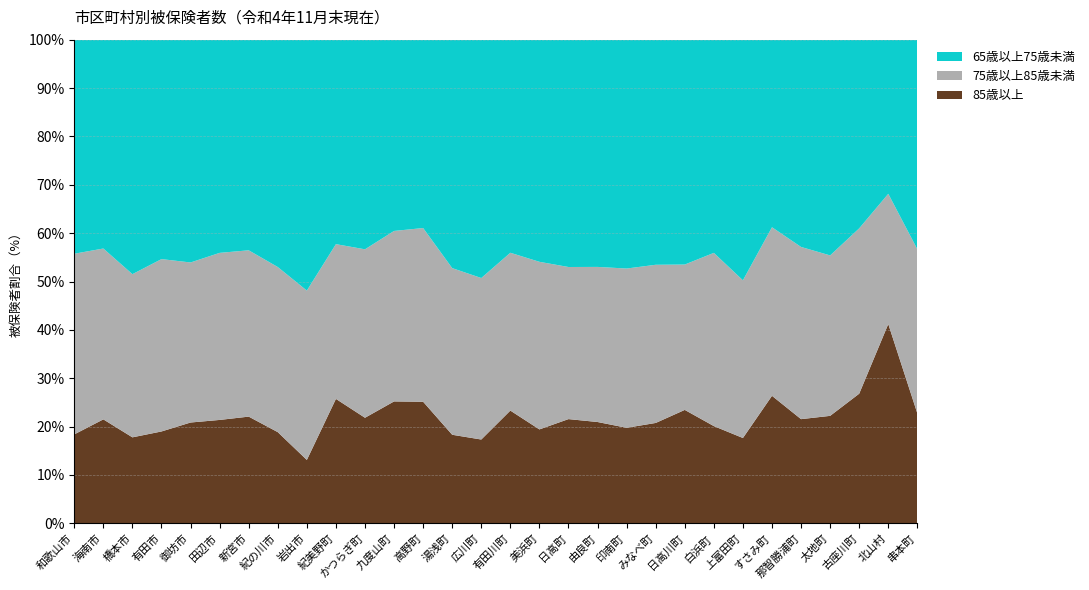

Reading right to left, what are all the values shown in this chart?

65歳以上75歳未満: 串本町=3039	北山村=58	古座川町=518	太地町=550	那智勝浦町=2628	すさみ町=681	上富田町=2115	白浜町=3429	日高川町=1564	みなべ町=1870	印南町=1394	由良町=989	日高町=1097	美浜町=1128	有田川町=3674	広川町=1163	湯浅町=1955	高野町=488	九度山町=717	かつらぎ町=2758	紀美野町=1653	岩出市=6764	紀の川市=9476	新宮市=4482	田辺市=10500	御坊市=3383	有田市=4256	橋本市=9903	海南市=7738	和歌山市=49009
75歳以上85歳未満: 串本町=2380	北山村=49	古座川町=454	太地町=409	那智勝浦町=2183	すさみ町=612	上富田町=1386	白浜町=2786	日高川町=1011	みなべ町=1314	印南町=970	由良町=675	日高町=734	美浜町=851	有田川町=2721	広川町=788	湯浅町=1426	高野町=450	九度山町=639	かつらぎ町=2216	紀美野町=1251	岩出市=4565	紀の川市=6881	新宮市=3539	田辺市=8228	御坊市=2430	有田市=3343	橋本市=6891	海南市=6330	和歌山市=41362
85歳以上: 串本町=1594	北山村=75	古座川町=356	太地町=274	那智勝浦町=1321	すさみ町=463	上富田町=750	白浜町=1564	日高川町=789	みなべ町=834	印南町=582	由良町=441	日高町=503	美浜町=477	有田川町=1944	広川町=409	湯浅町=758	高野町=315	九度山町=457	かつらぎ町=1389	紀美野町=1006	岩出市=1709	紀の川市=3801	新宮市=2271	田辺市=5093	御坊市=1531	有田市=1782	橋本市=3632	海南市=3852	和歌山市=20366